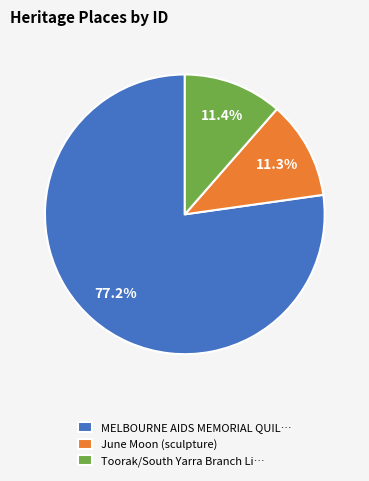

Count the number of slices in the pie.

3